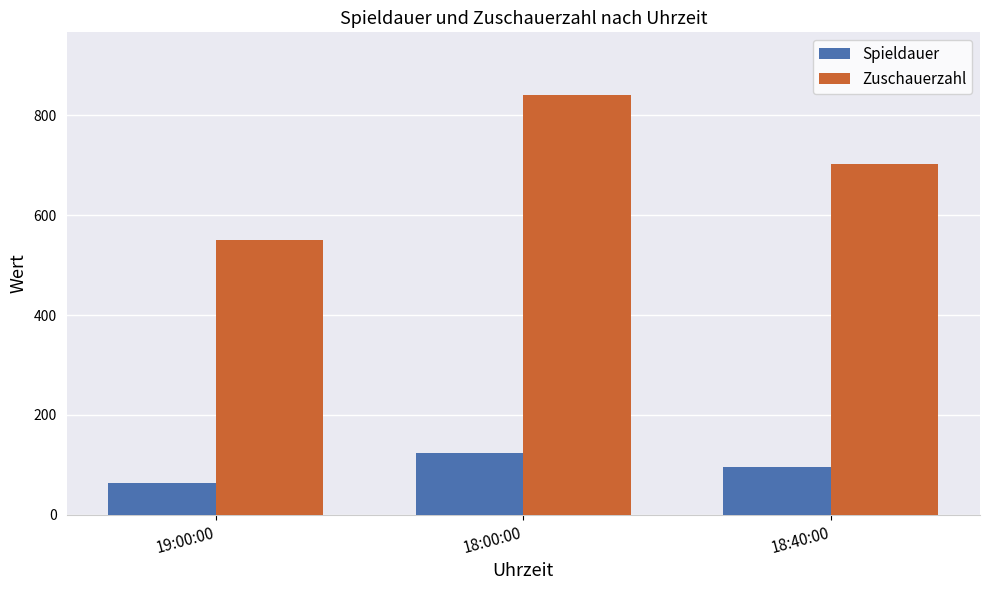

True or false: Zuschauerzahl has a value of 1225 at 18:00:00.

False